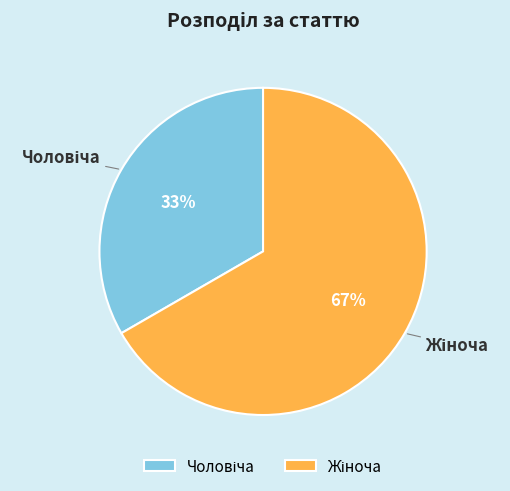

To the nearest percent, what is the average slice percentage?

50%